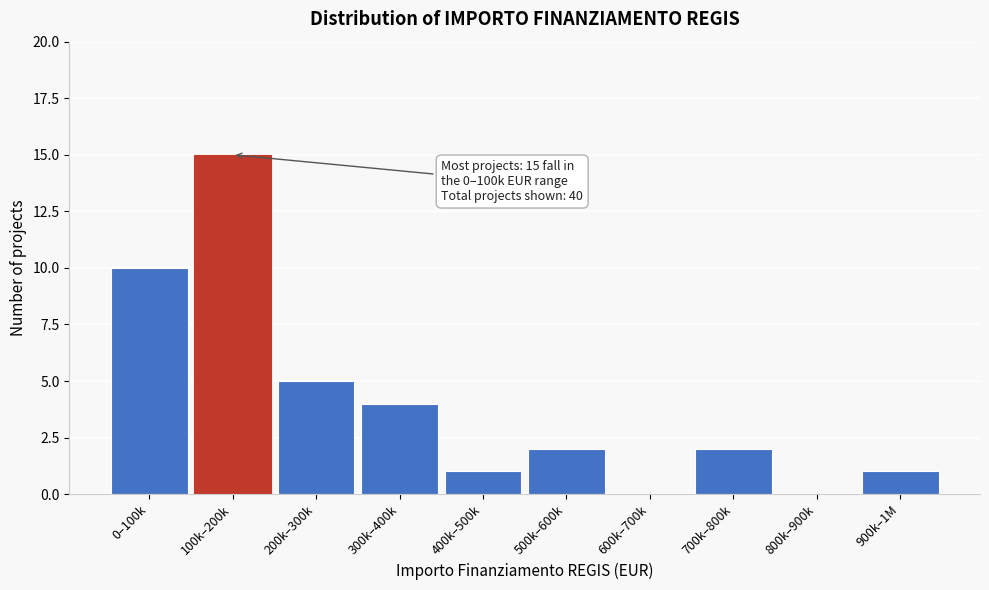

Reading left to right, transcribe all the data shown in this chart.

0–100k=10	100k–200k=15	200k–300k=5	300k–400k=4	400k–500k=1	500k–600k=2	600k–700k=0	700k–800k=2	800k–900k=0	900k–1M=1